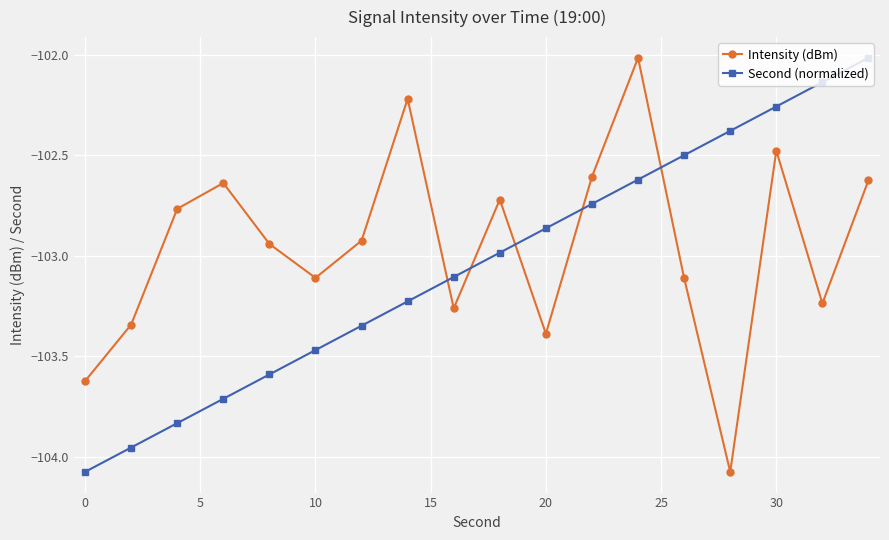

In Intensity (dBm), how many points are higher than both neighbors (excluding endpoints)?

5